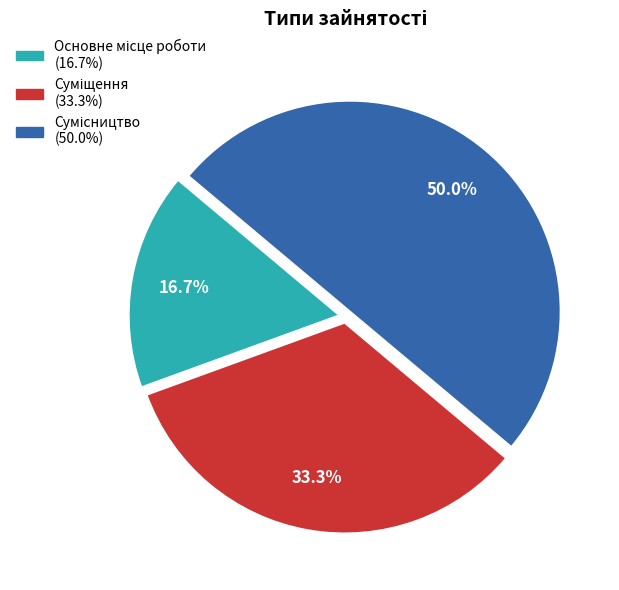

To the nearest percent, what portion does Суміщення represent?

33%